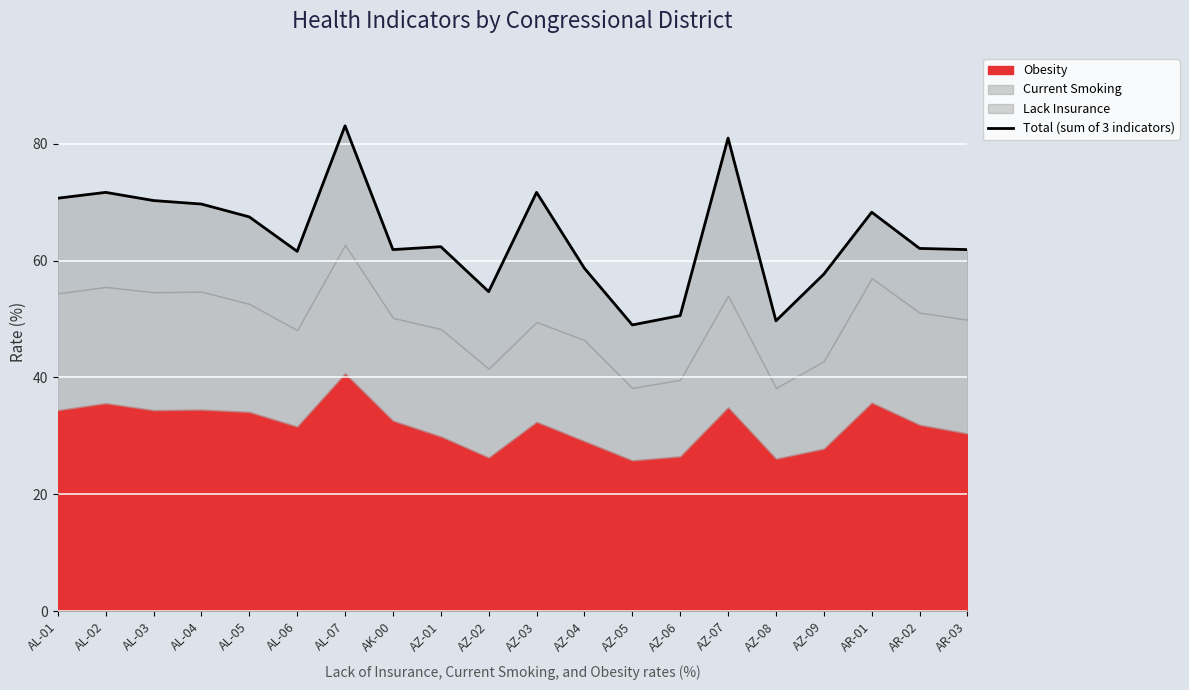

At which category does the chart reach its peak across all series?

AL-07